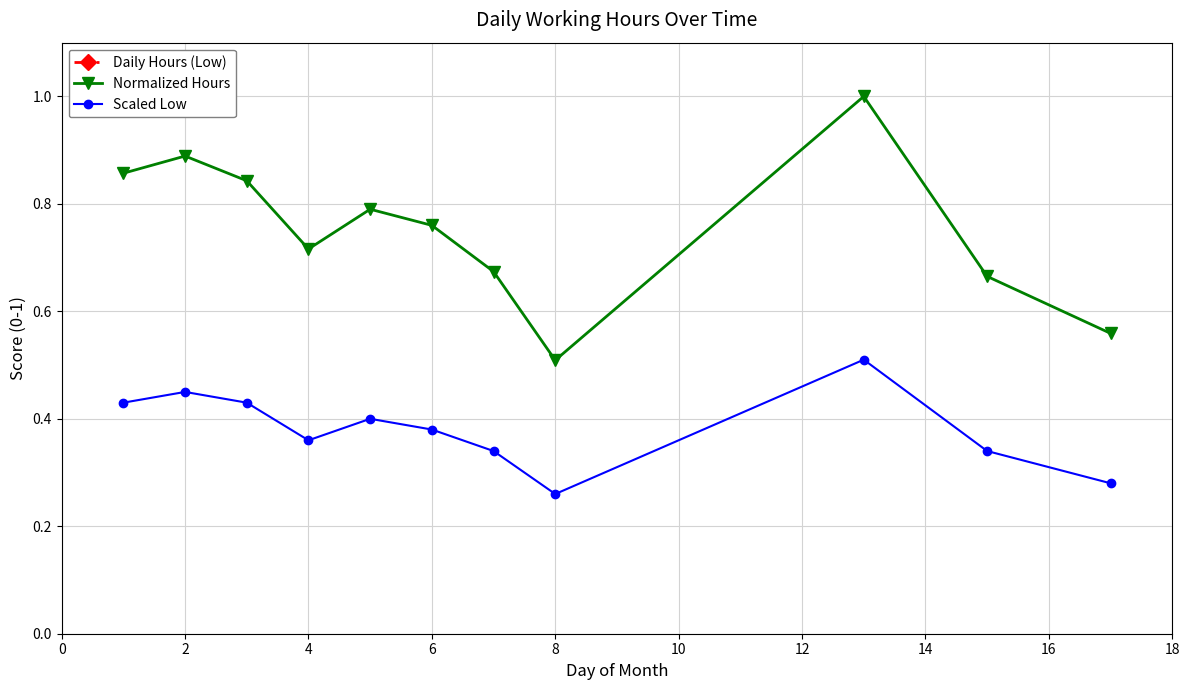

In Scaled Low, how many points are higher than both neighbors (excluding endpoints)?

3